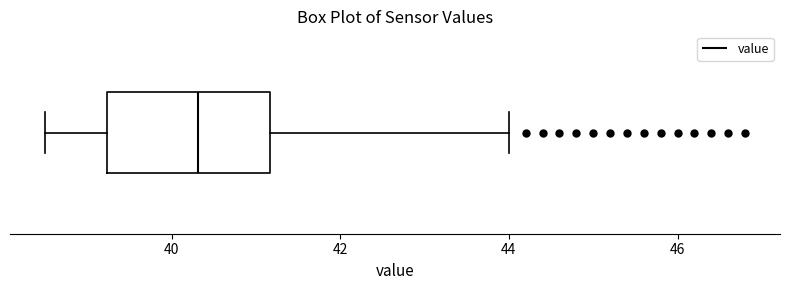

Where does the median line of the box sit on the x-axis? The values are not printed on the chart, so give them approximately, as read against the axis.

40.4